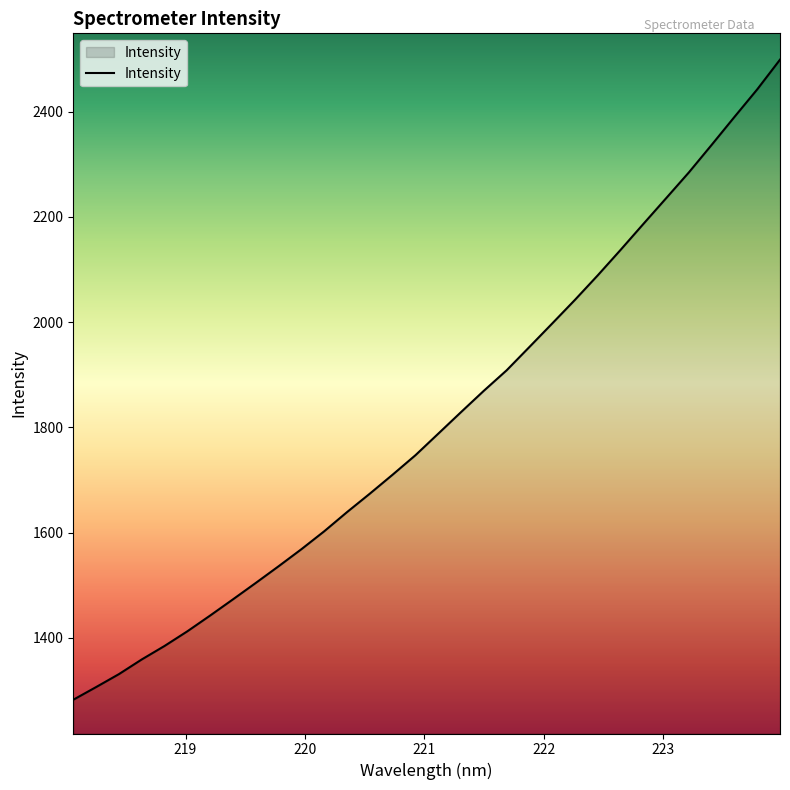

What is the smallest value displayed?

1282.7